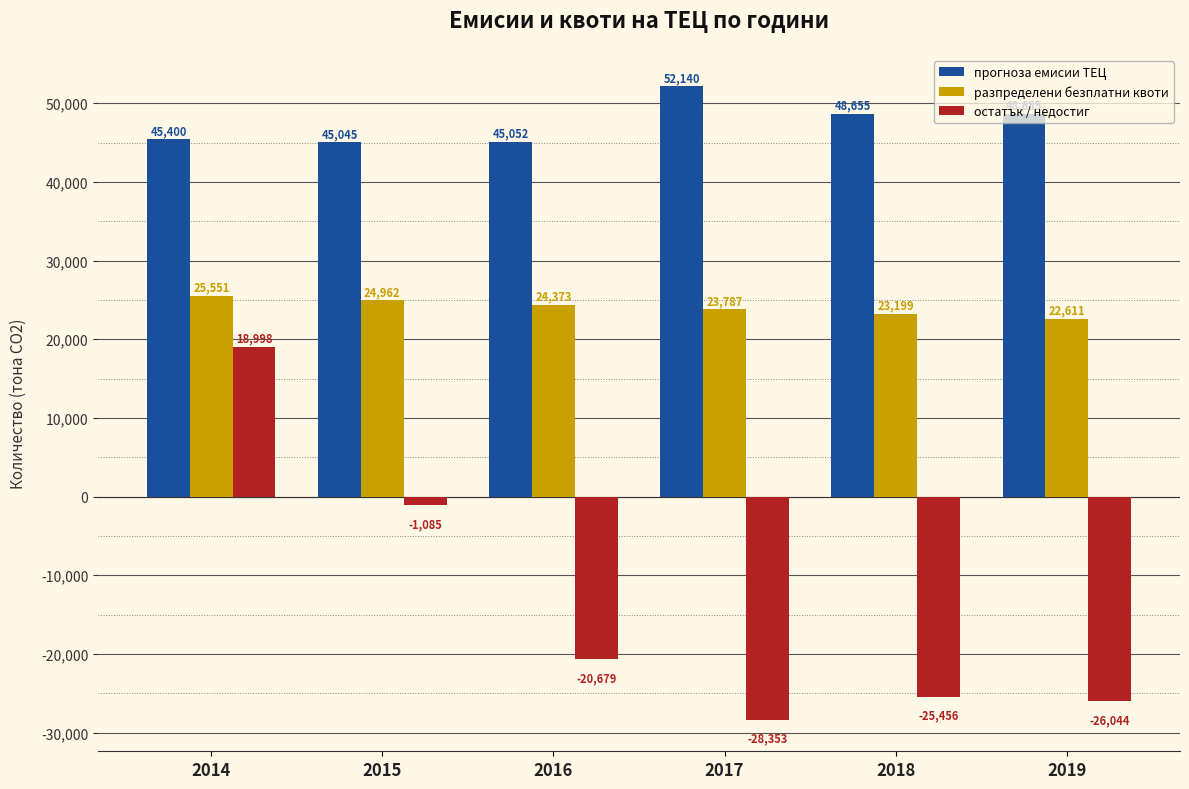

Rank the series by their maximum value, from lowest to highest.

остатък / недостиг, разпределени безплатни квоти, прогноза емисии ТЕЦ